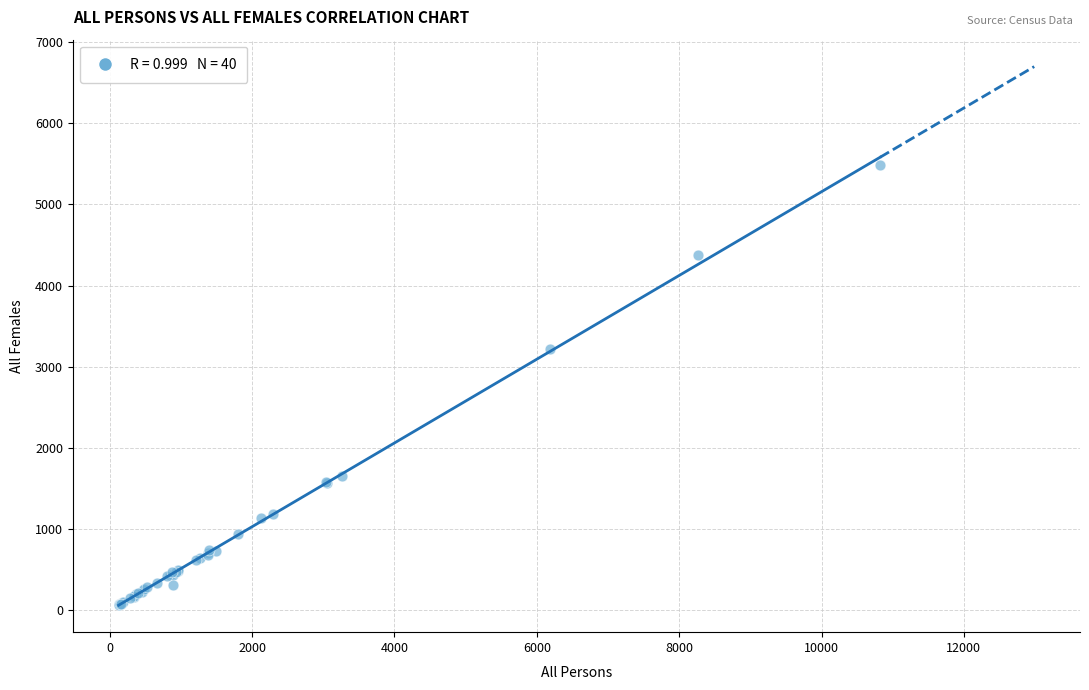

What Y value in the scatter plot is closest to 2773?

3220